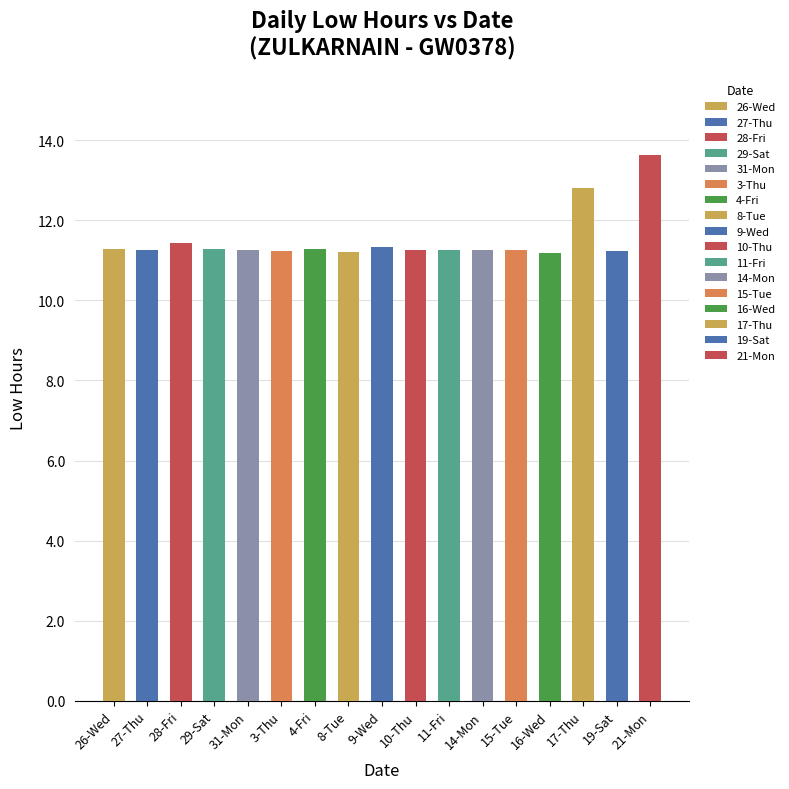

Count the number of categories in the chart.

17